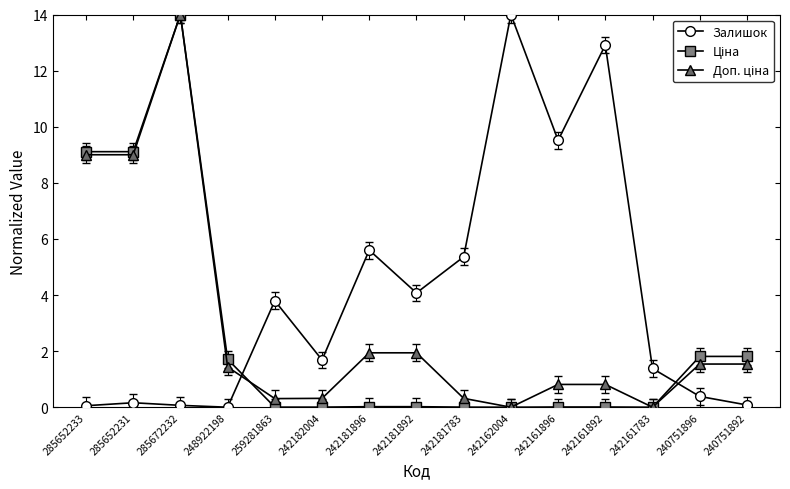

How many data points does each series have?

15